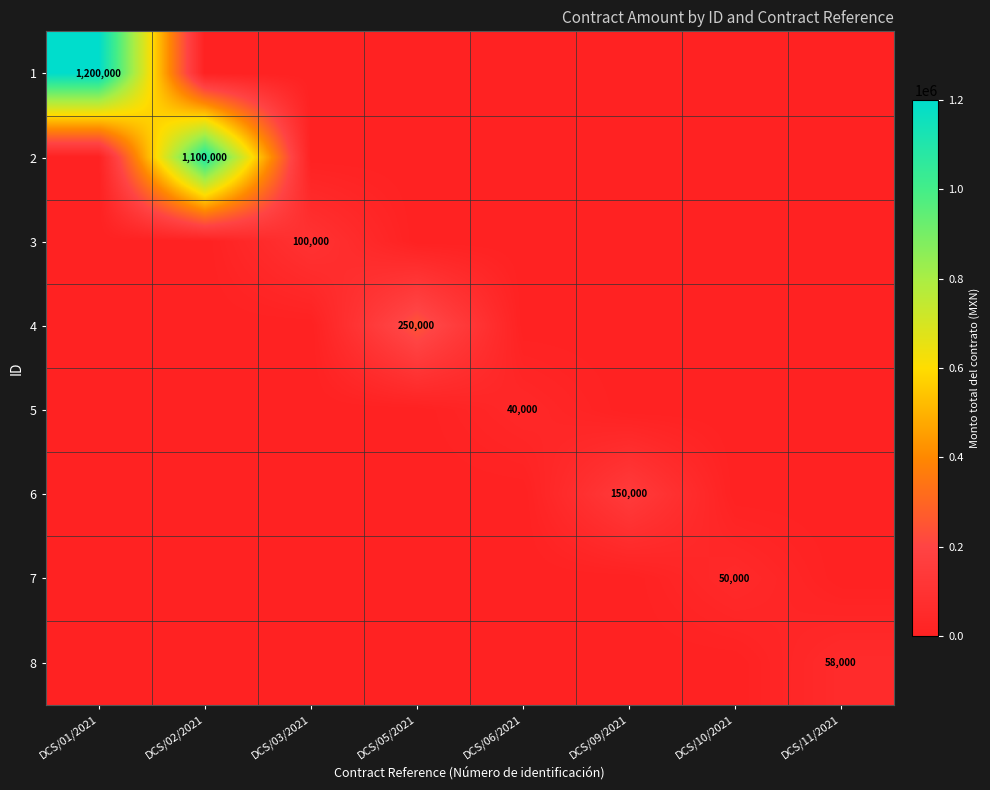

Is it true that 2 equals 398535 at DCS/06/2021?

False